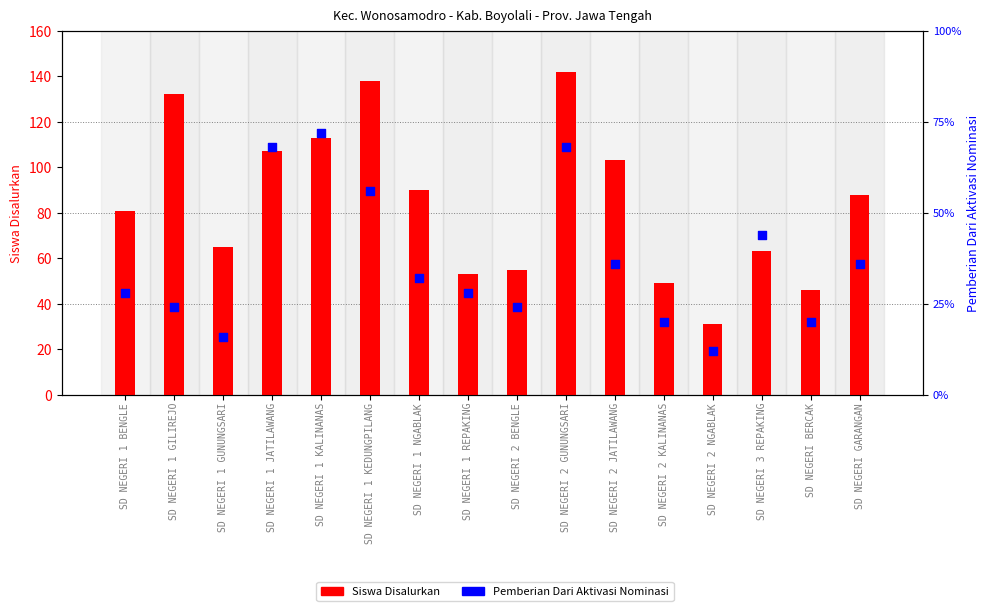

At how many categories does at least one series exceed 110?

4